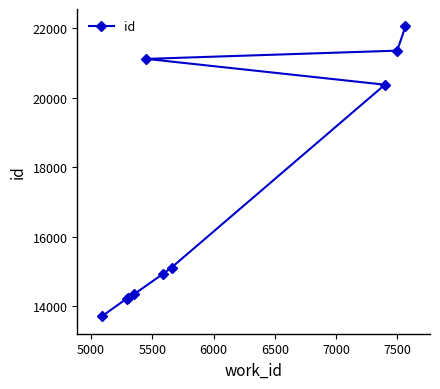

What is the value of the 6th point from the left?

14924